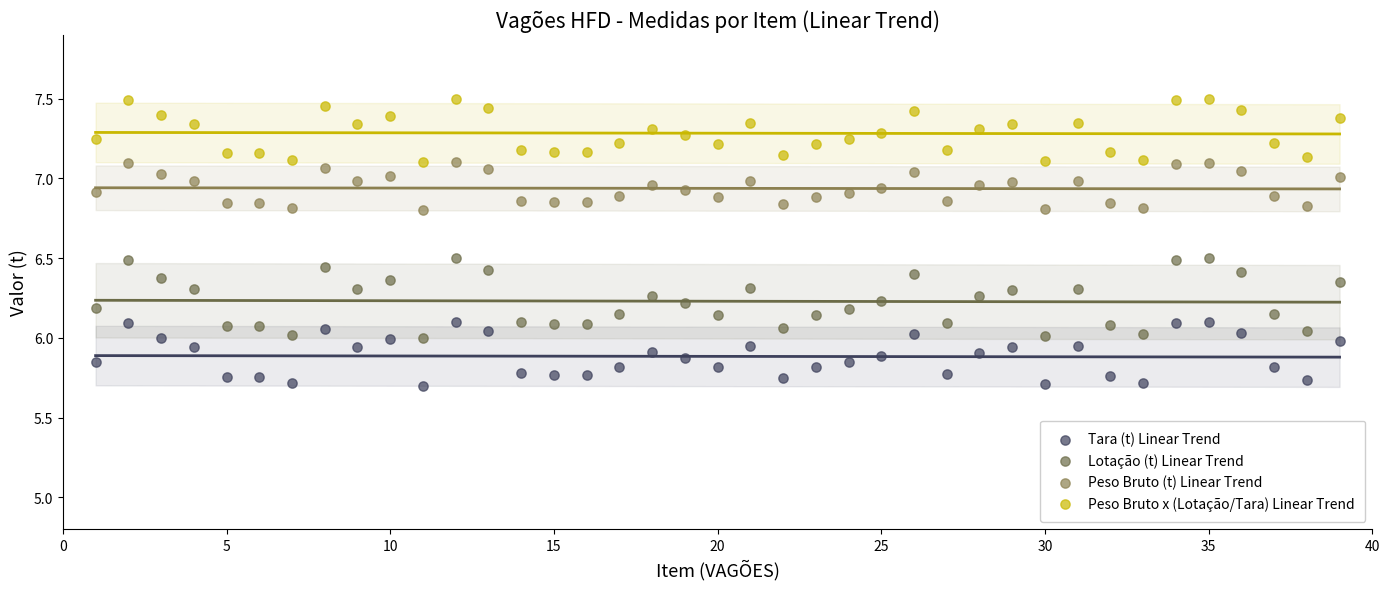

Across all data points, what is the range of Y values (max minus min)?

1.8